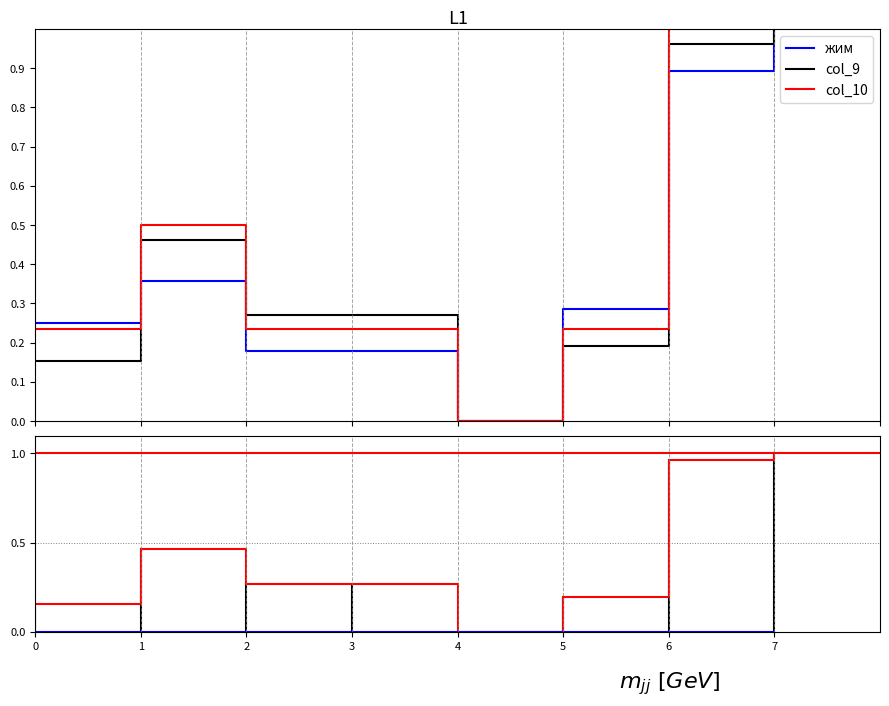

Does the chart display data point markers on the line(s)?

No